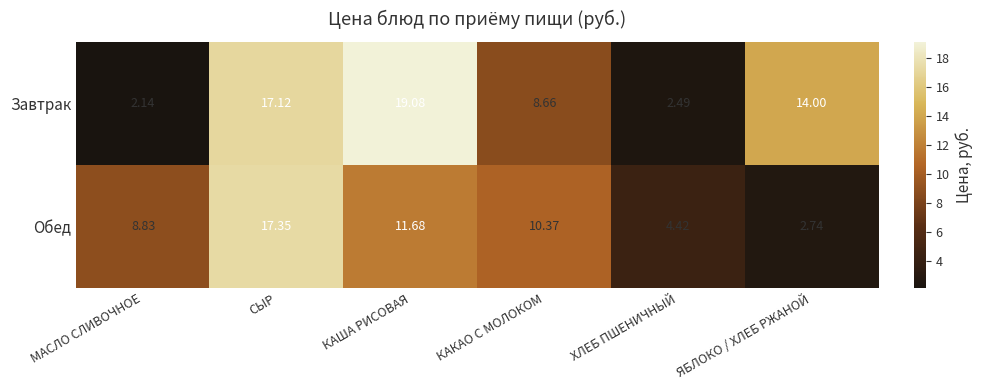

What is the total value across all series at КАКАО С МОЛОКОМ?

19.0